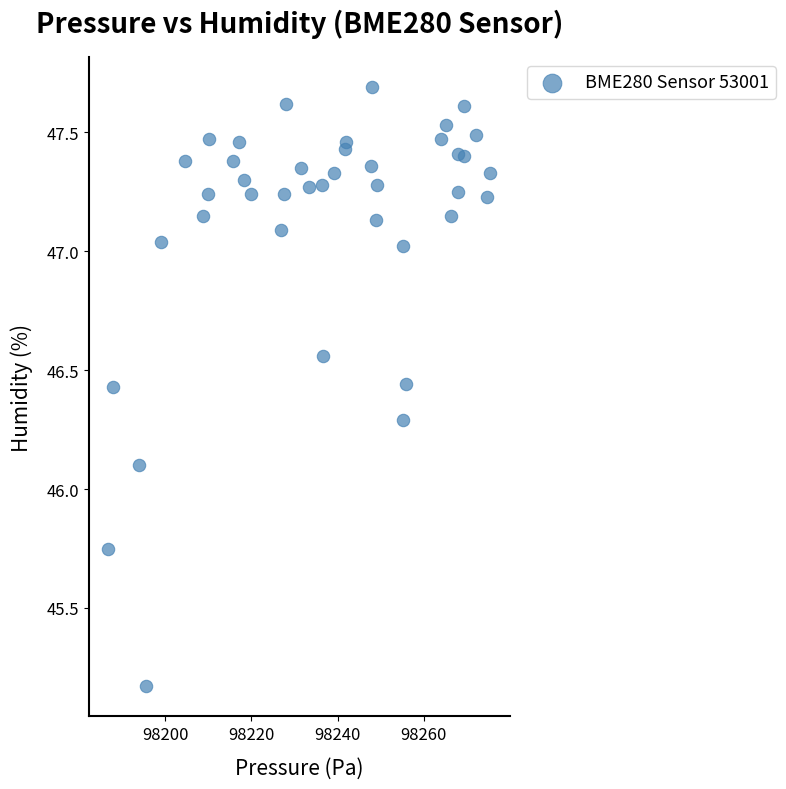

What is the range of Y values (max minus min)?

2.5